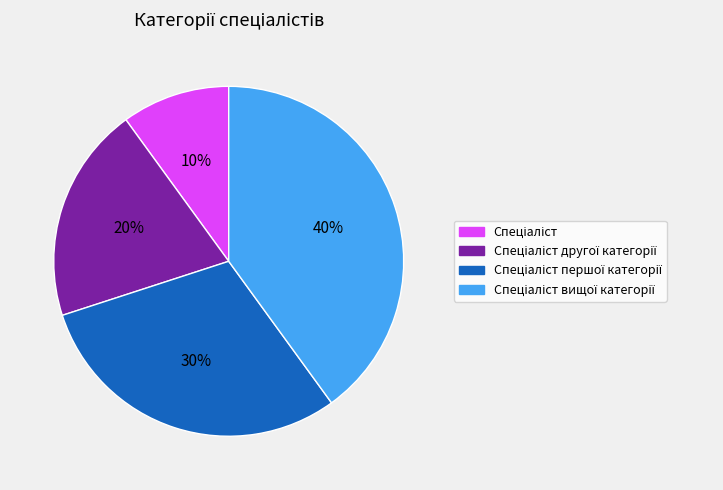

Is there a majority slice in this chart?

No